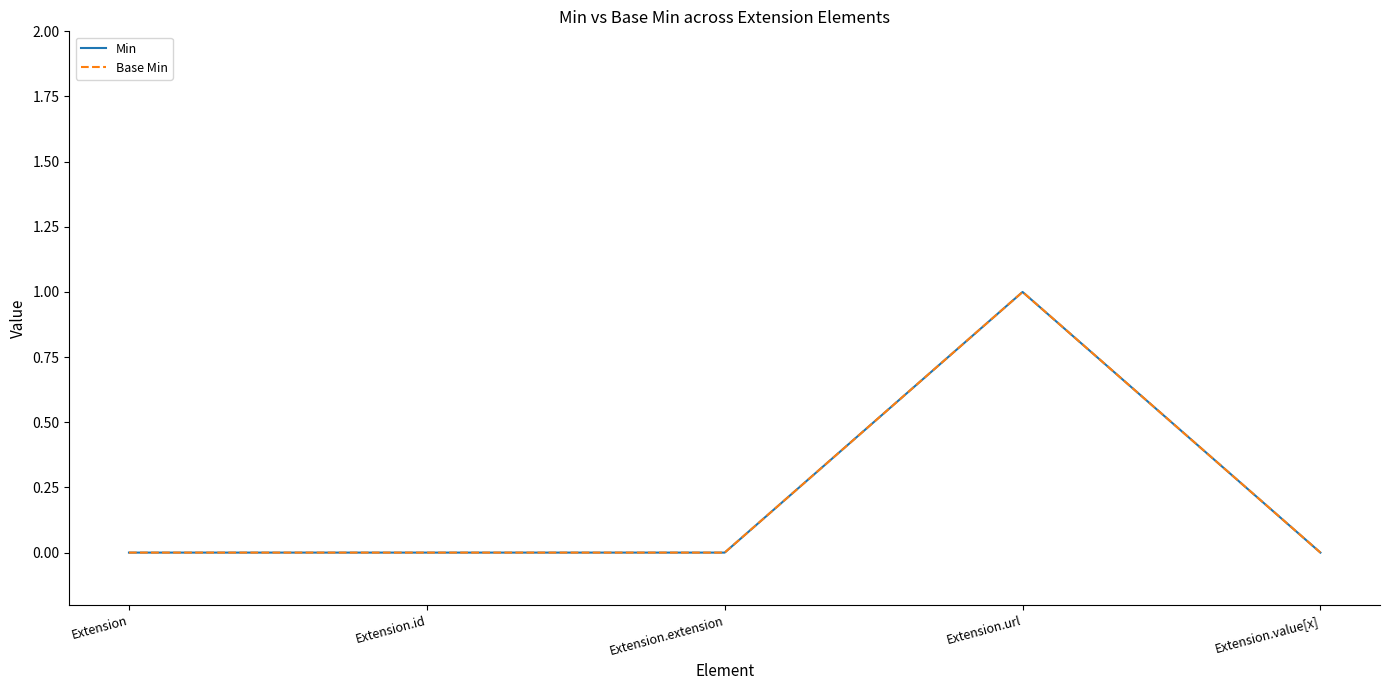

True or false: Base Min and Min cross at least once.

False